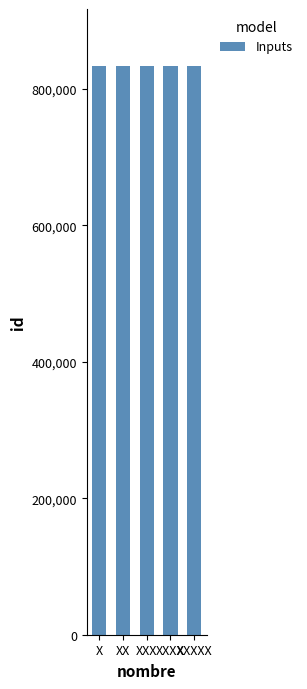

What is the change in value from X to XXXXX?

-4